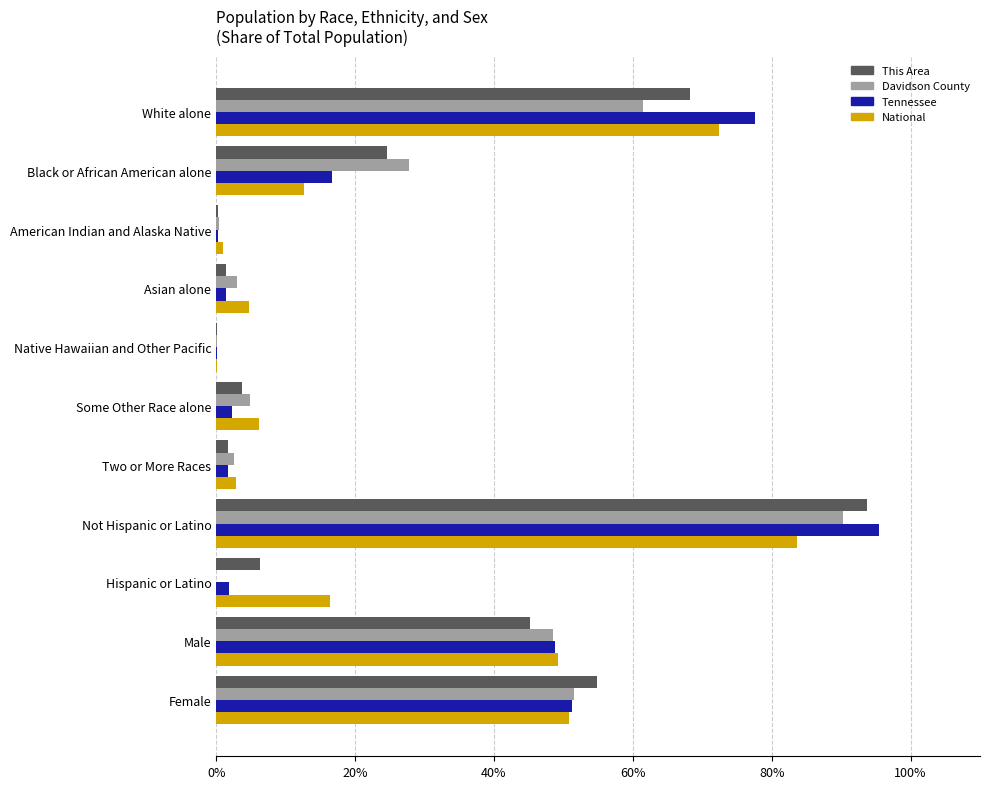

Is it true that Davidson County equals 23.9 at Male?

False